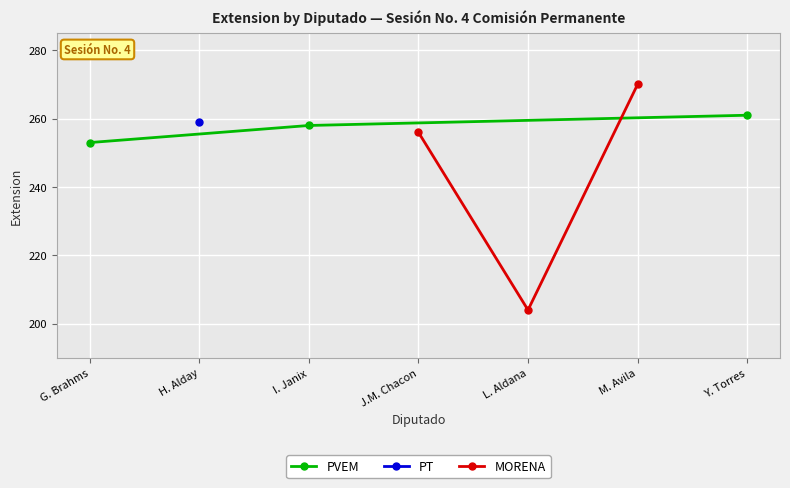

The value of MORENA at J.M. Chacon is 256. True or false?

True